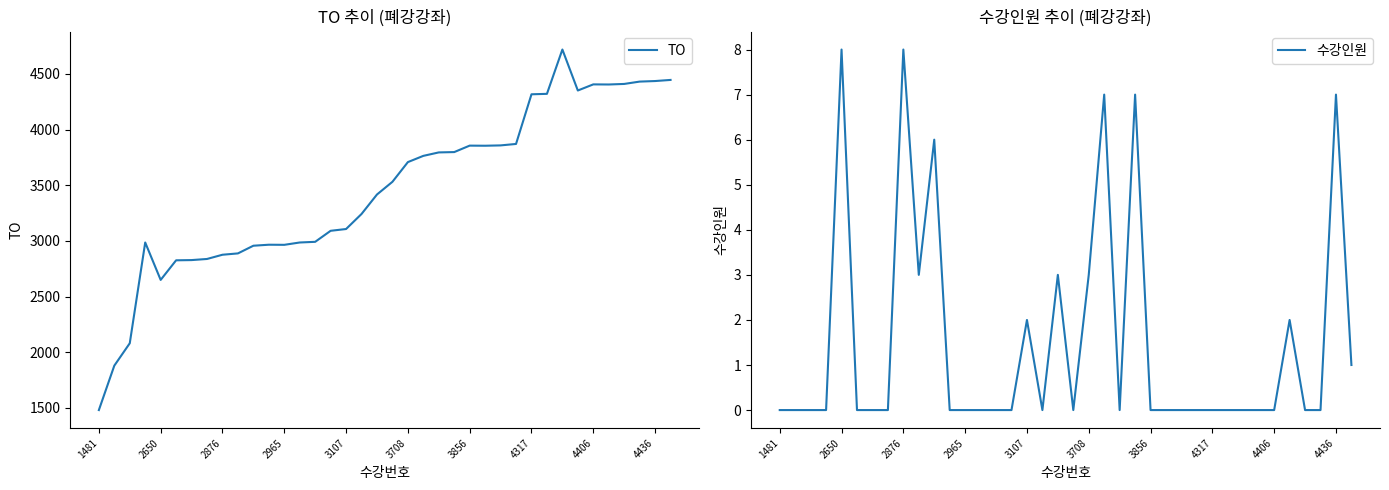

At which category is the sum across all series the highest?

30